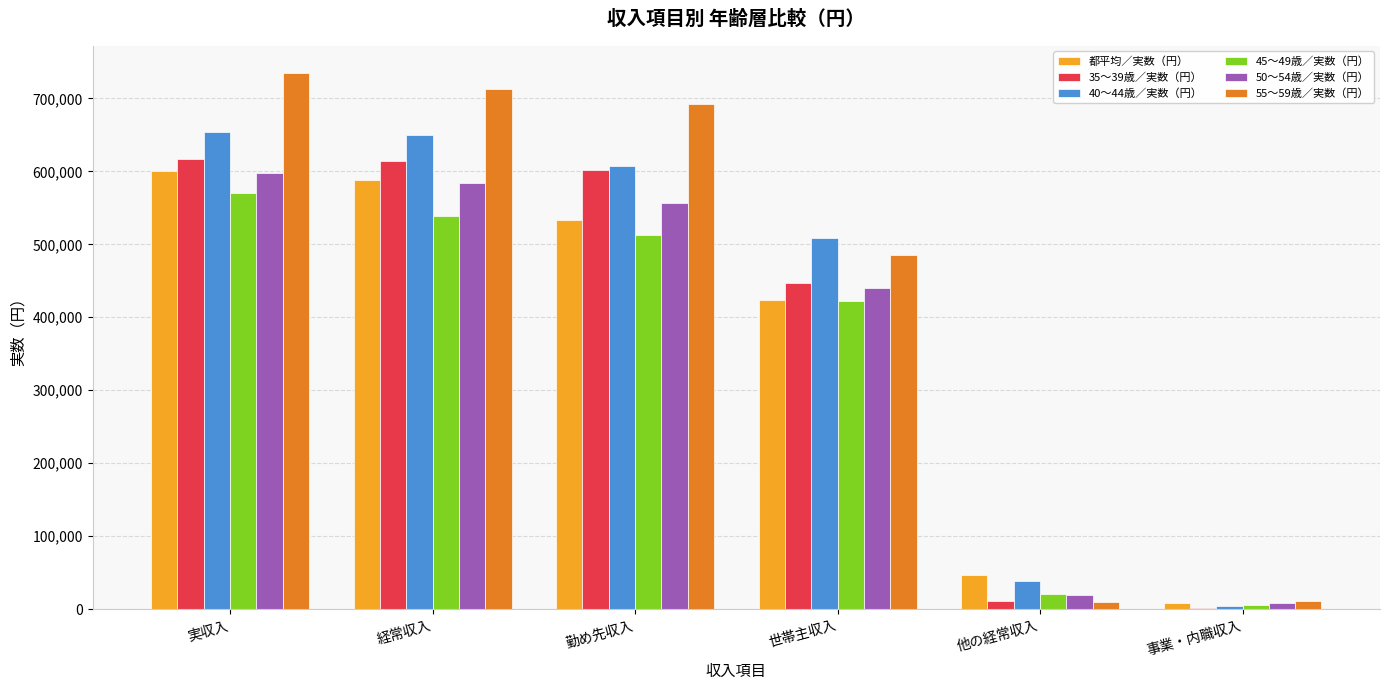

What is the greatest value displayed?

735310